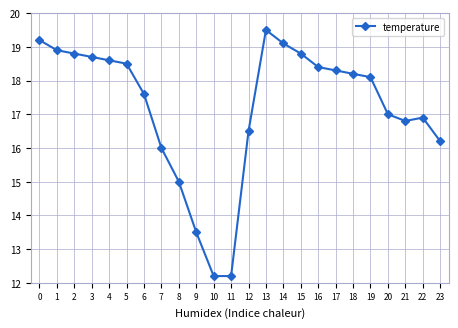

What is the value of the 1st point from the left?

19.2